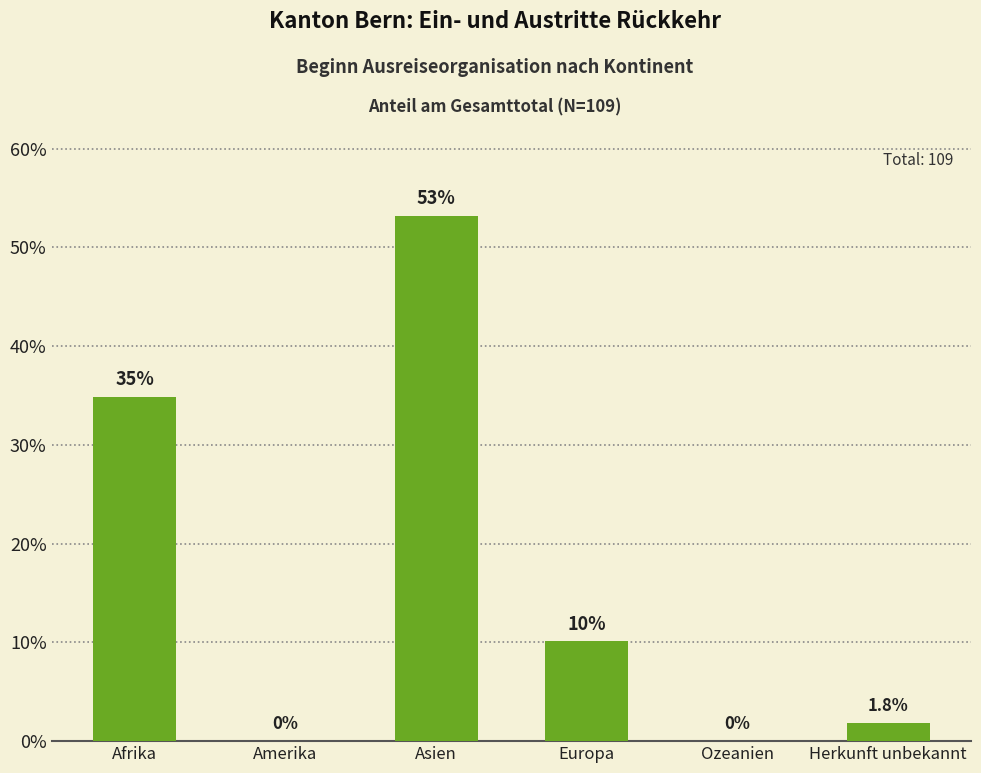

Between Herkunft unbekannt and Asien, which is larger?

Asien